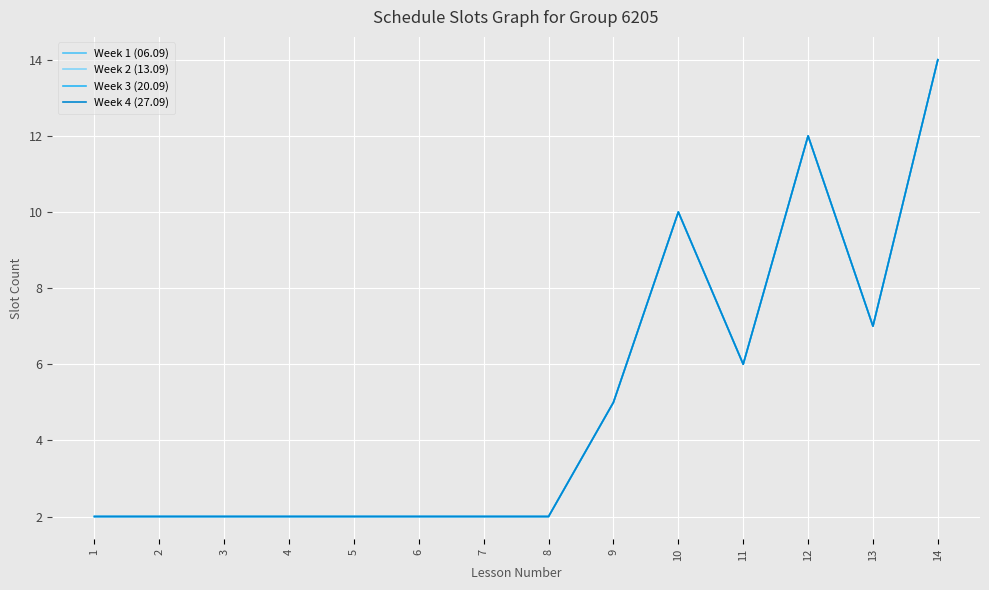

Is this an area chart (filled region under the line)?

No